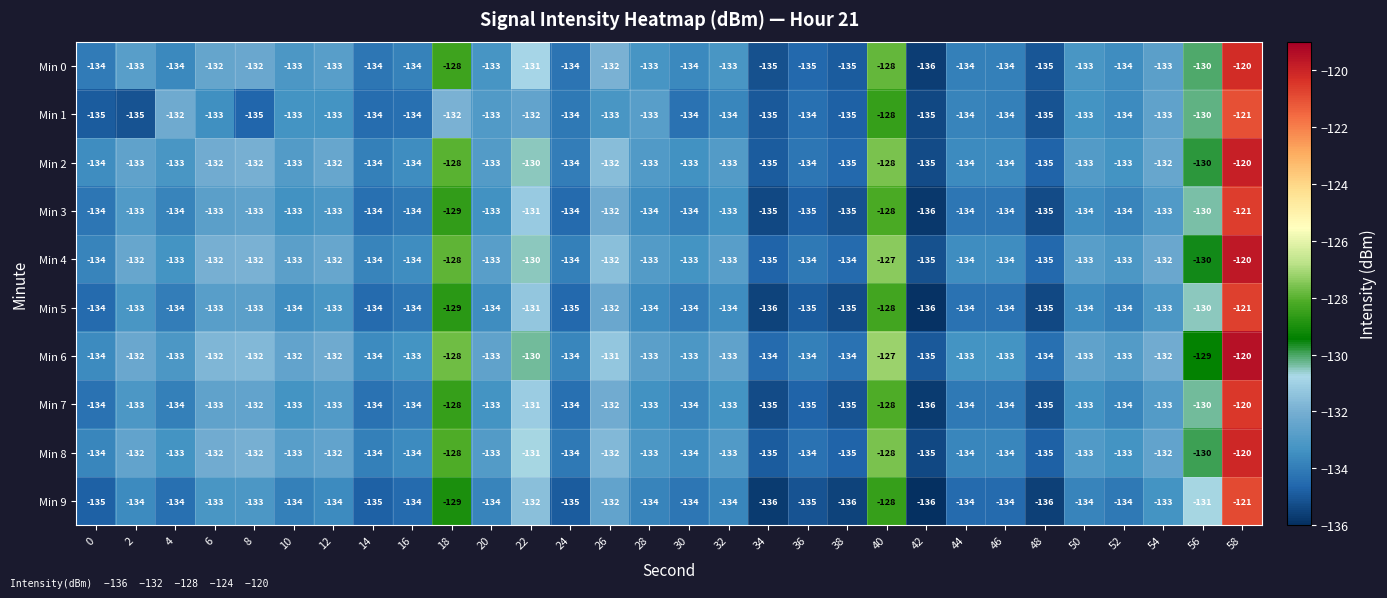

At which label is Min 5 closest to -128?

40